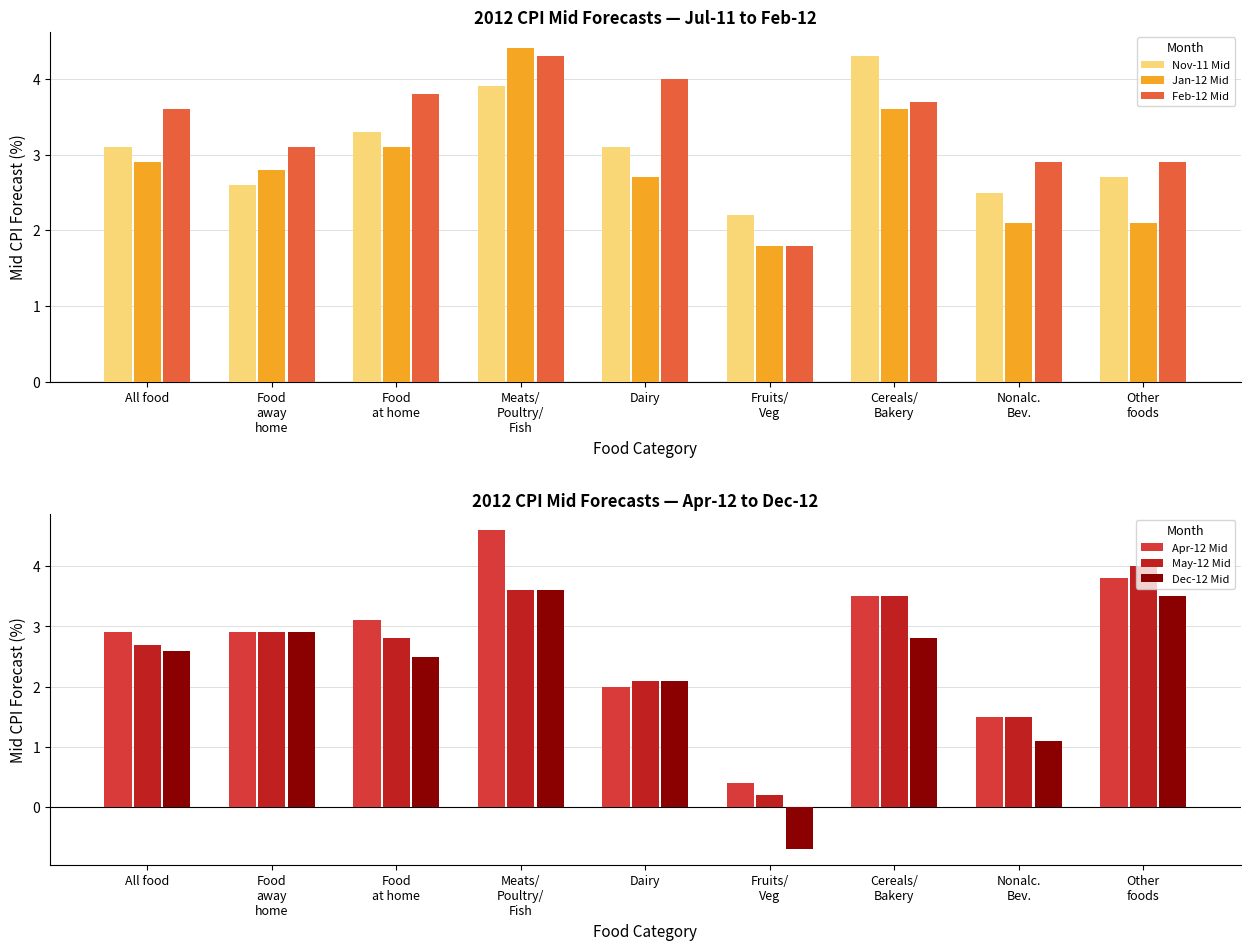

Rank the categories by Feb-12 Mid value from highest to lowest.

Meats/
Poultry/
Fish, Dairy, Food
at home, Cereals/
Bakery, All food, Food
away
home, Nonalc.
Bev., Other
foods, Fruits/
Veg